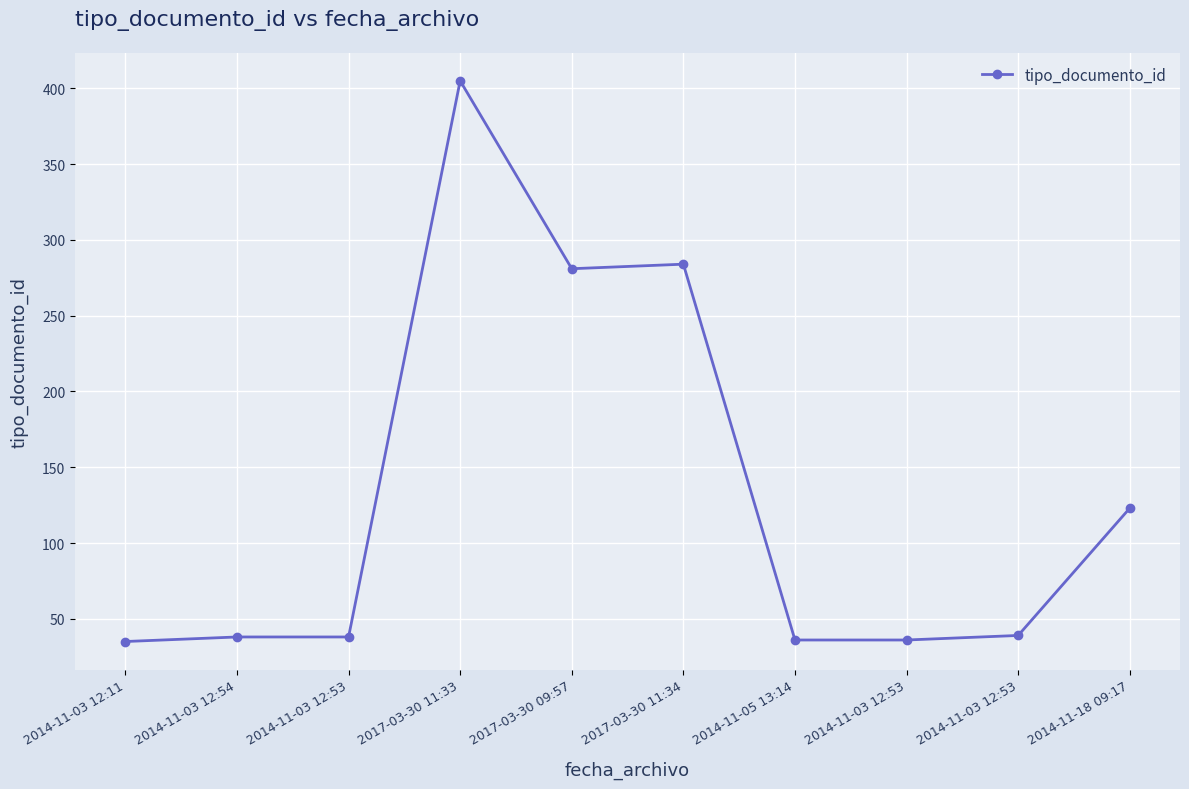

How many distinct data groups are displayed?

1